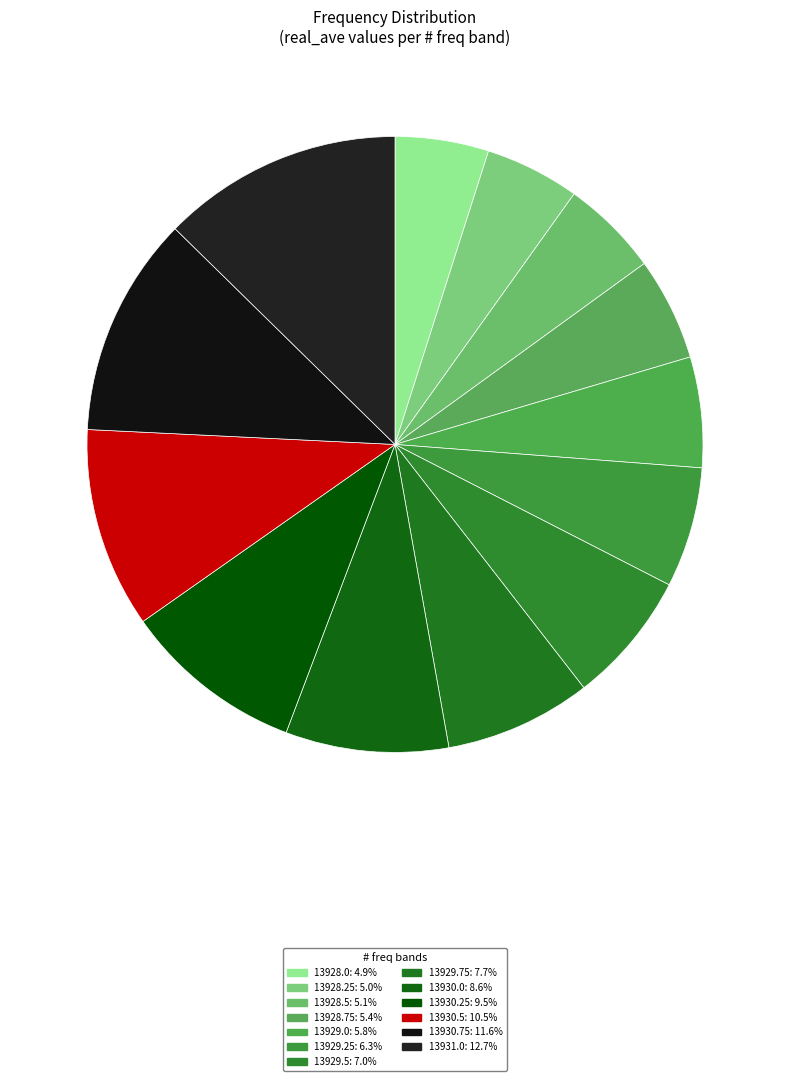

Which slice is the smallest?

13928.0